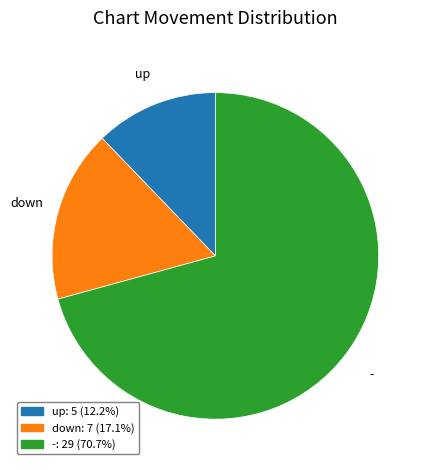

Approximately how many times larger is the value at -: 29 (70.7%) compared to up: 5 (12.2%)?

5.8